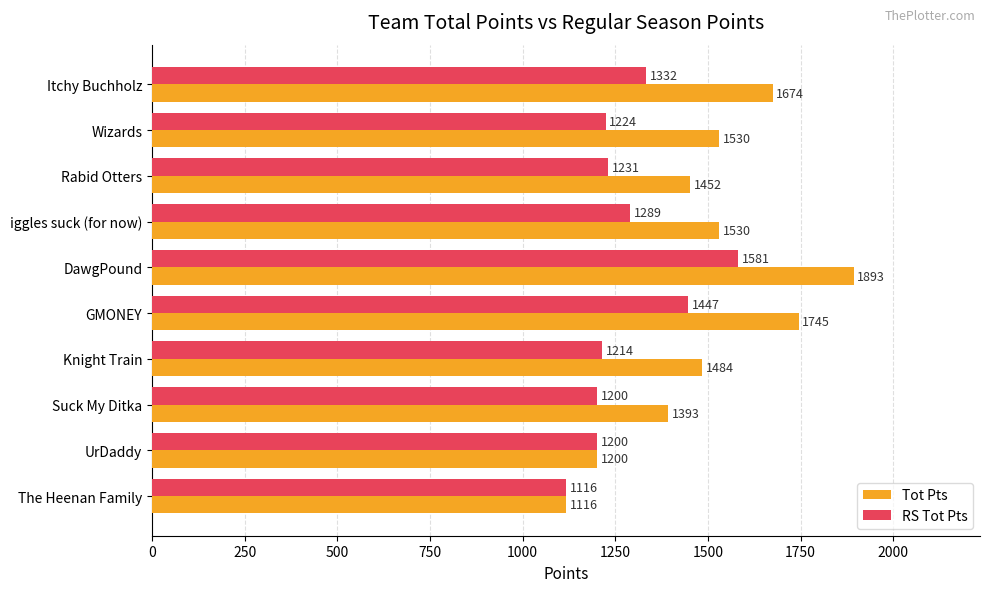

Count the number of data series in this chart.

2